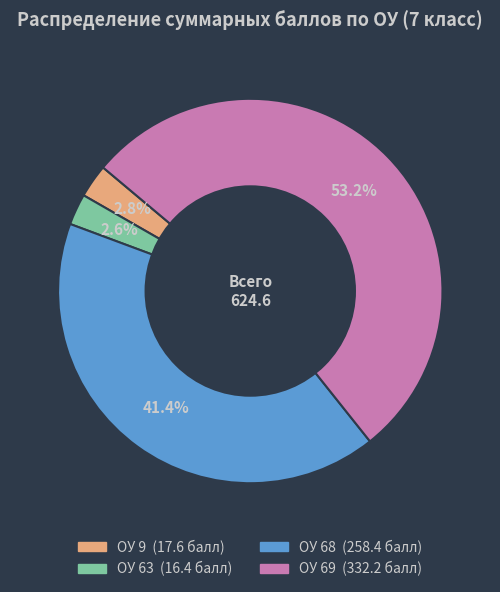

Is there a majority slice in this chart?

Yes